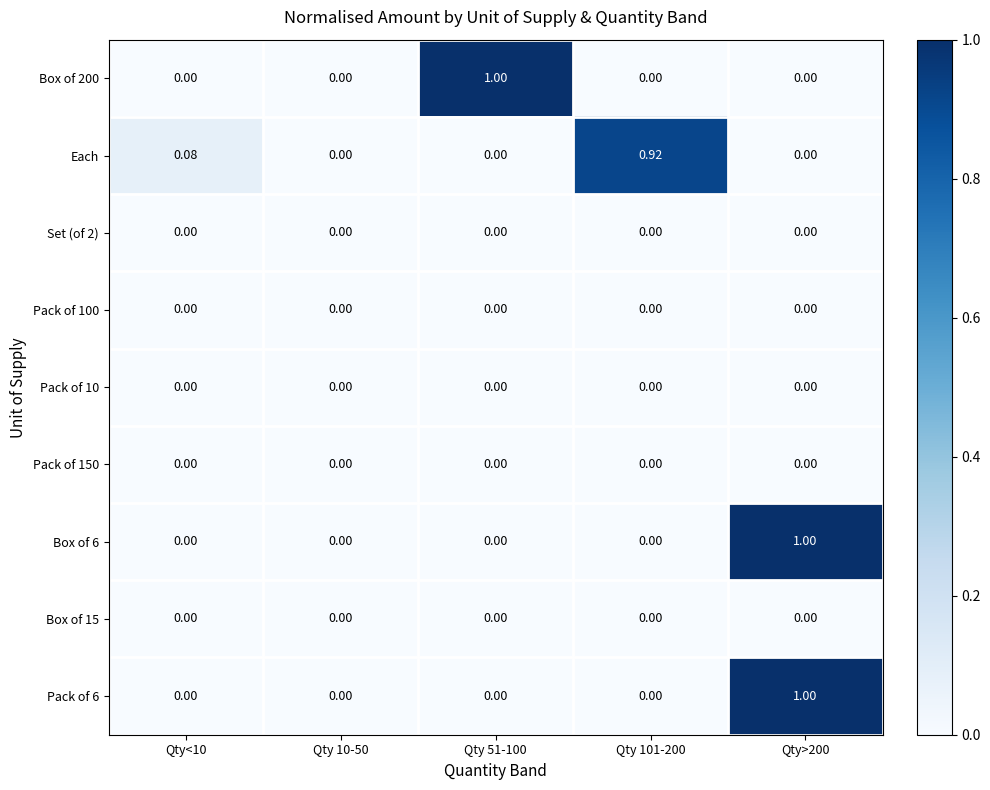

How many series are shown in this chart?

9